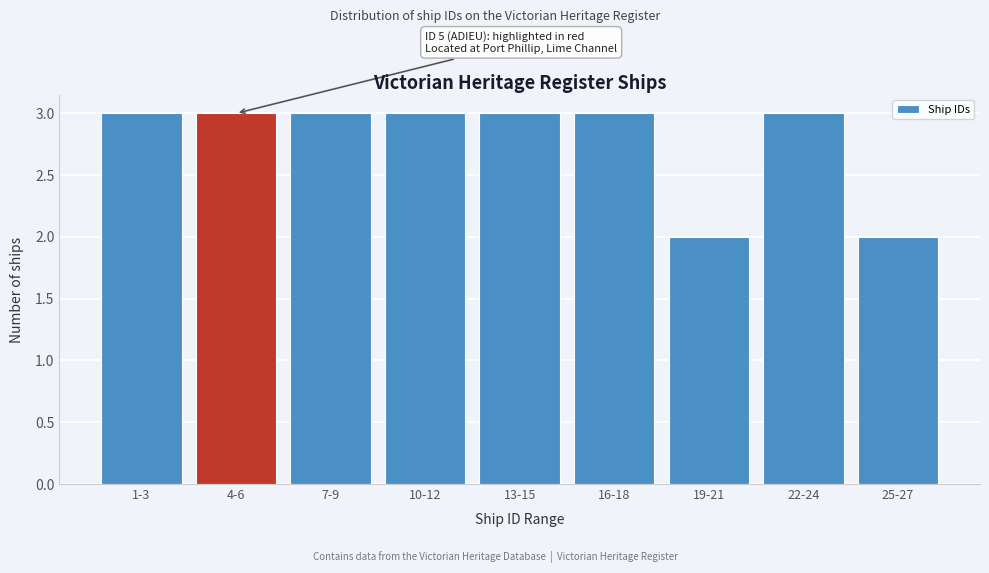

Reading left to right, transcribe all the data shown in this chart.

1-3=3	4-6=3	7-9=3	10-12=3	13-15=3	16-18=3	19-21=2	22-24=3	25-27=2